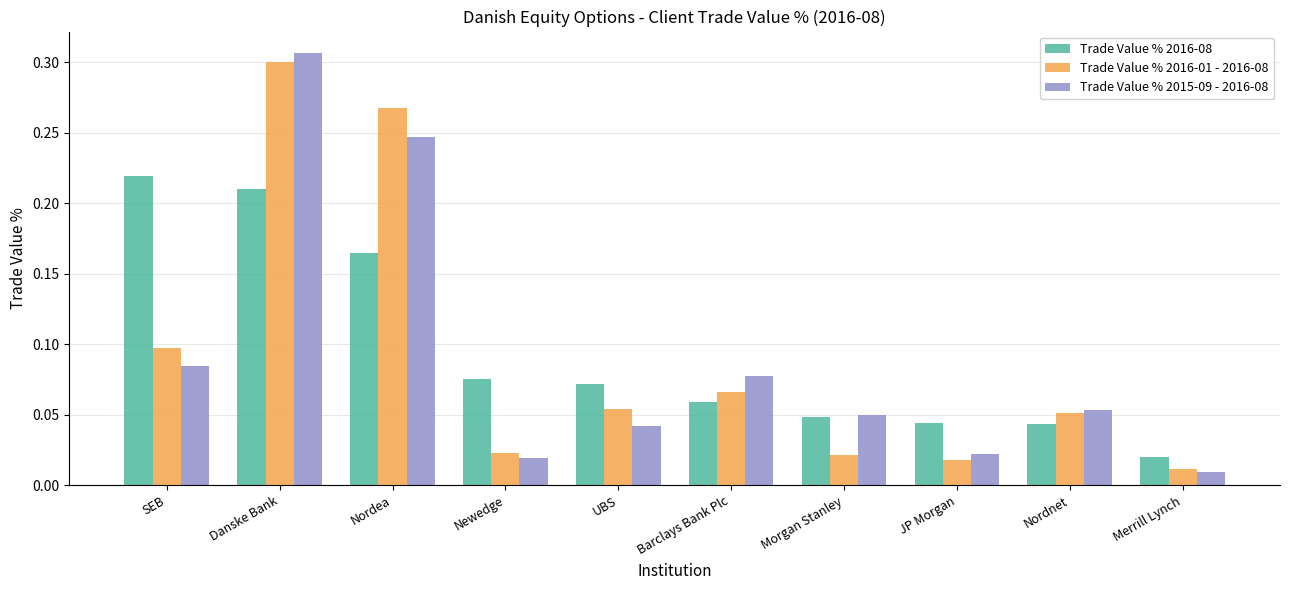

At how many categories does at least one series exceed 0?

10